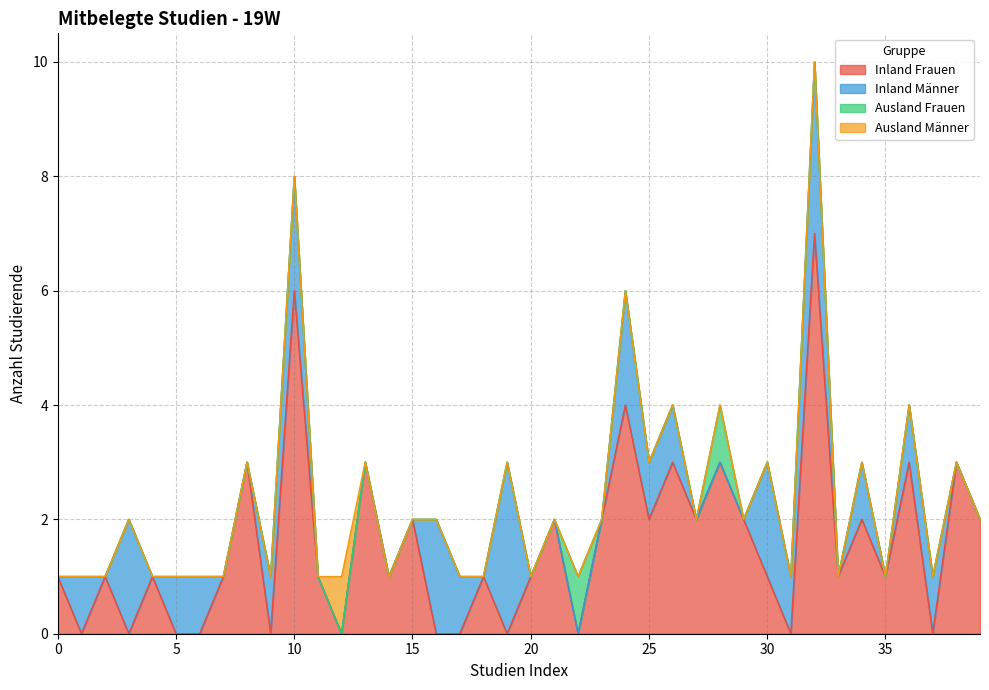

At how many categories does at least one series exceed 3?

3